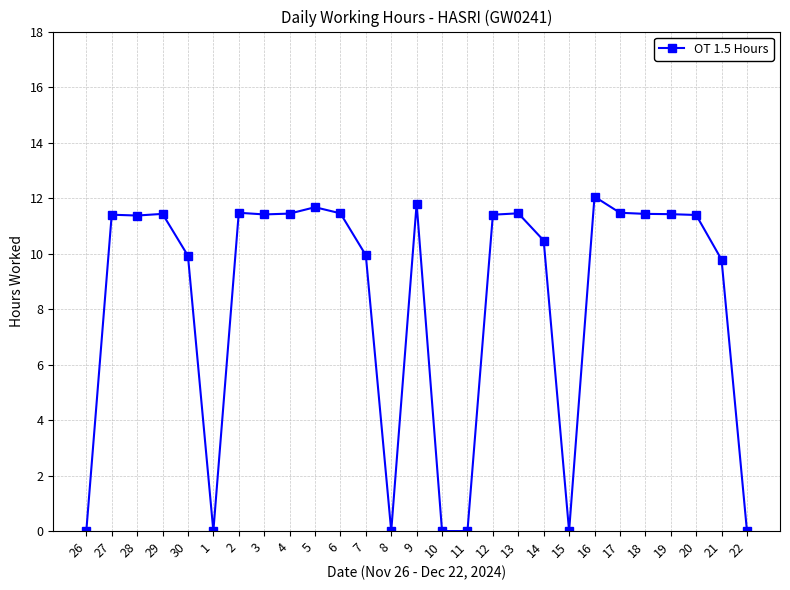

What is the change in value from 10 to 18?

+11.4